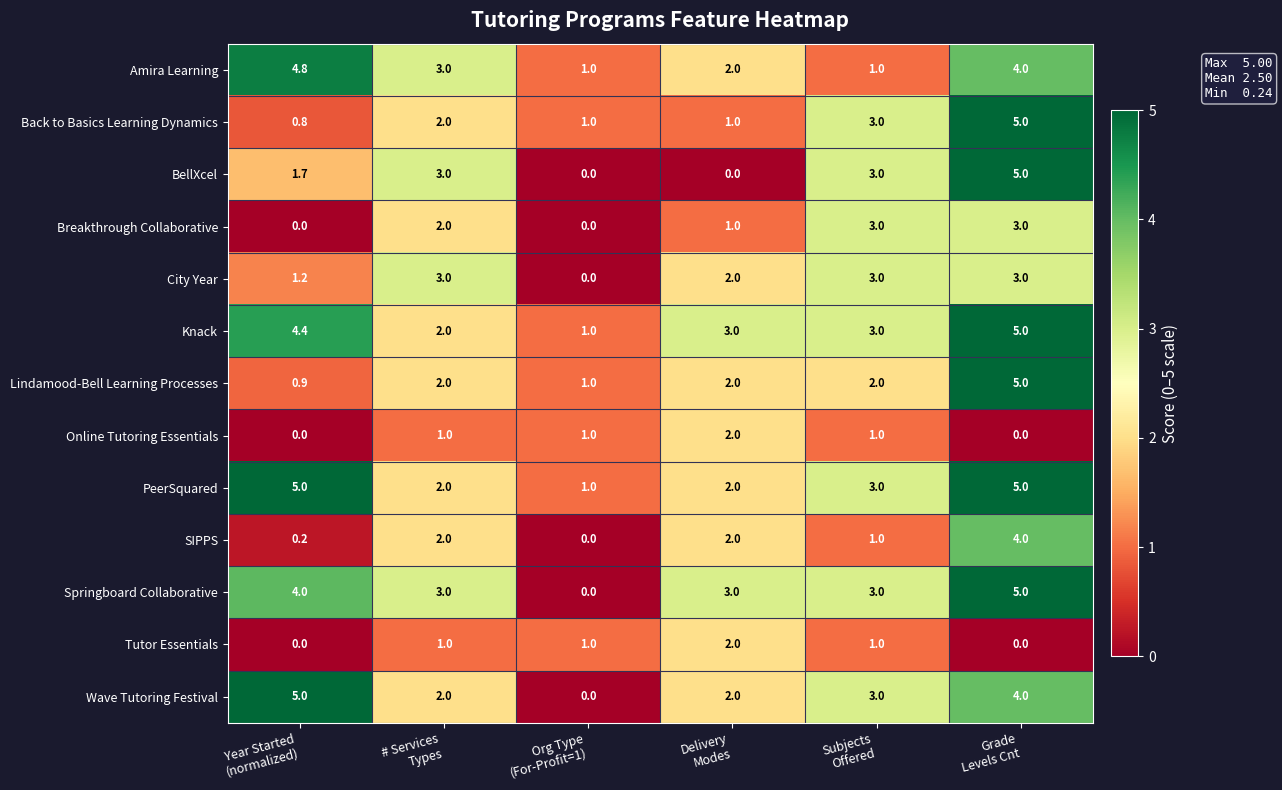

What is the minimum value for Knack?

1.0